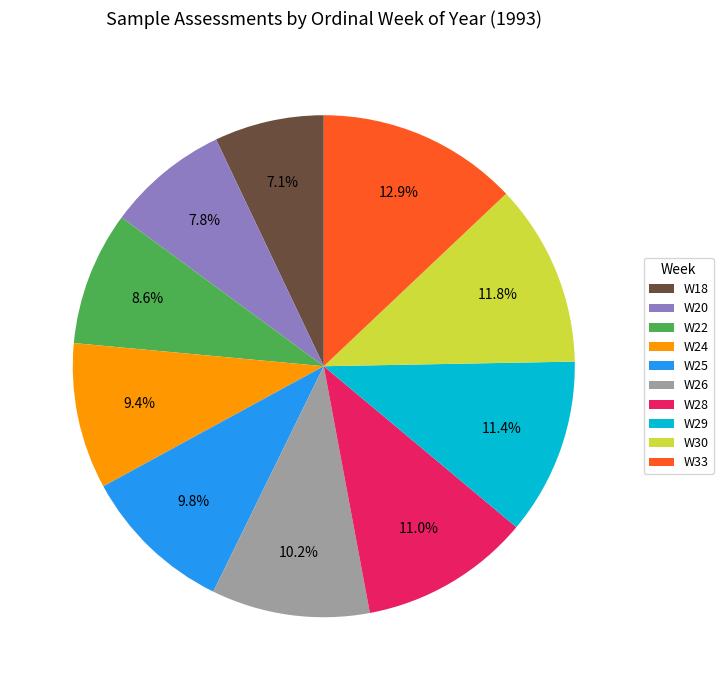

Between W25 and W20, which is larger?

W25